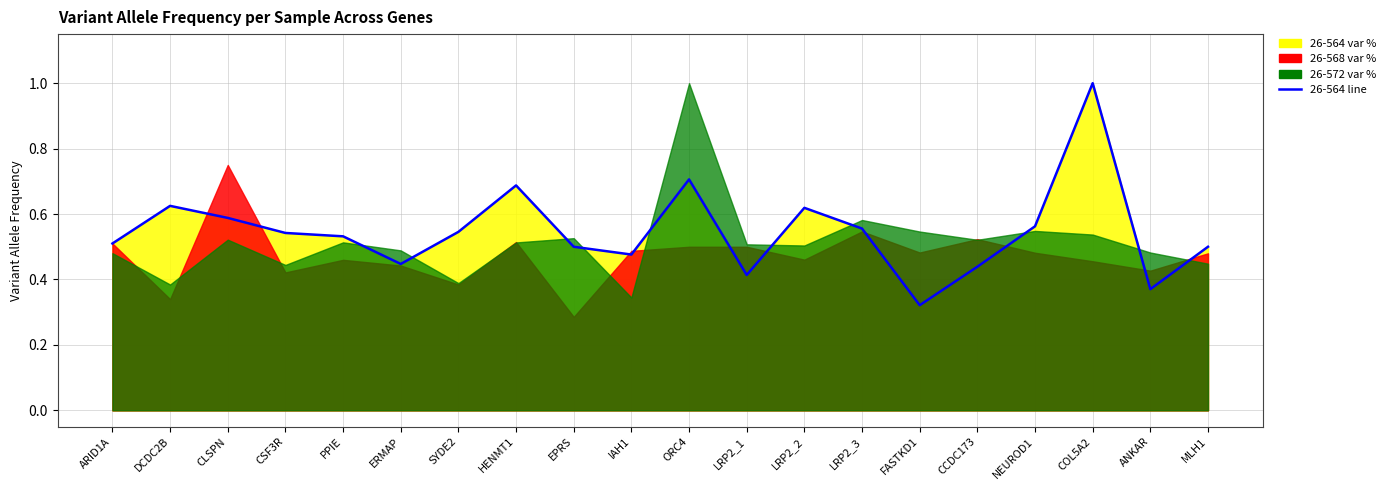

The value at SYDE2 is 0.5. True or false?

True